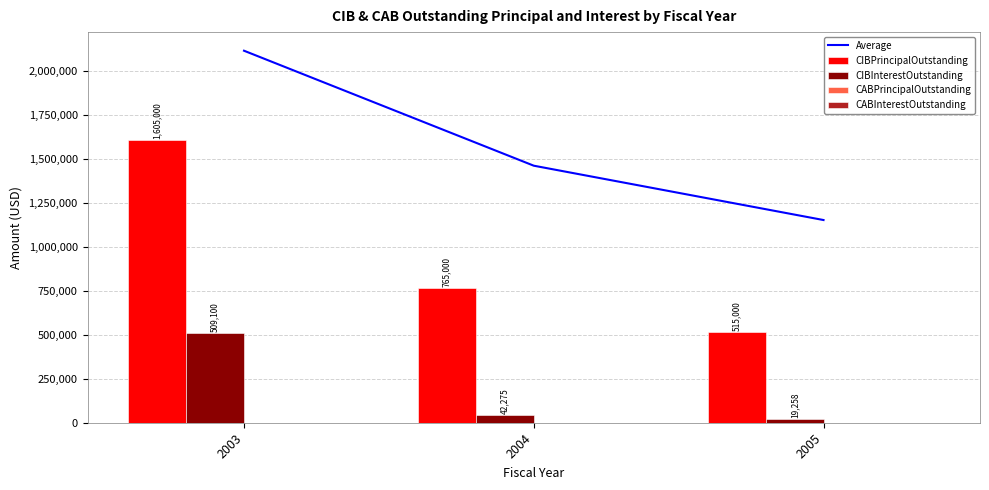

List the series in order of their peak value, highest first.

Average, CIBPrincipalOutstanding, CIBInterestOutstanding, CABPrincipalOutstanding, CABInterestOutstanding